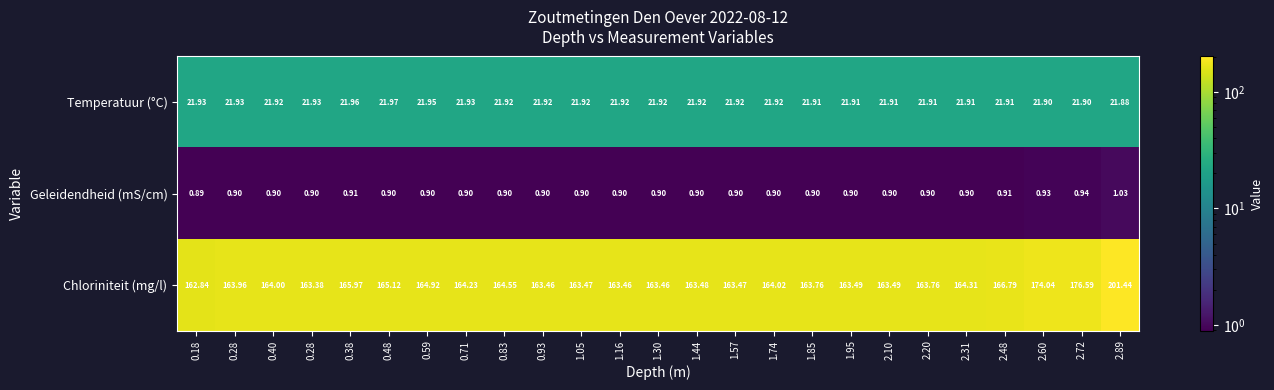

How many distinct data groups are displayed?

3